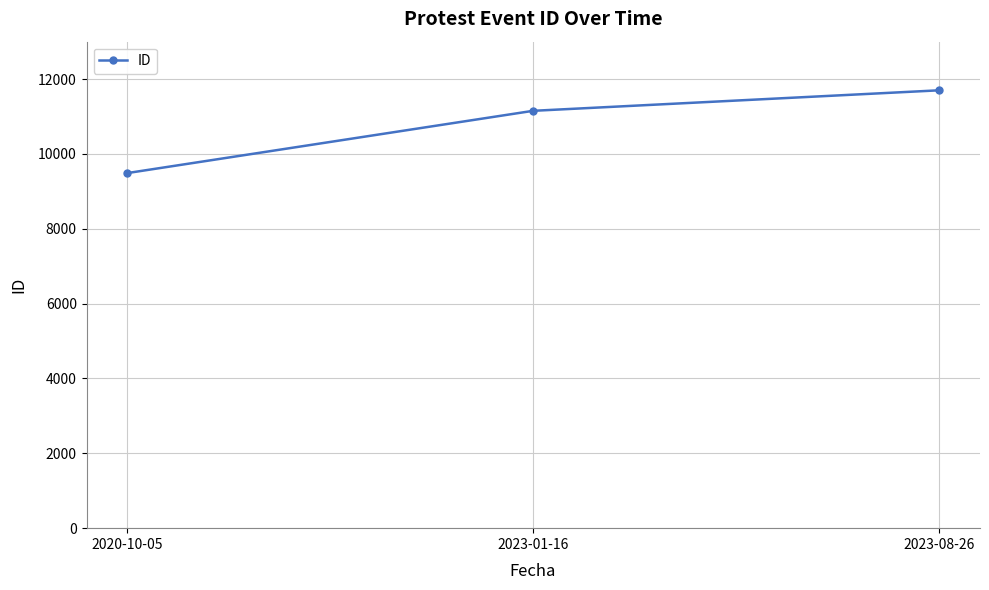

What is the difference between the maximum and second lowest values?

548